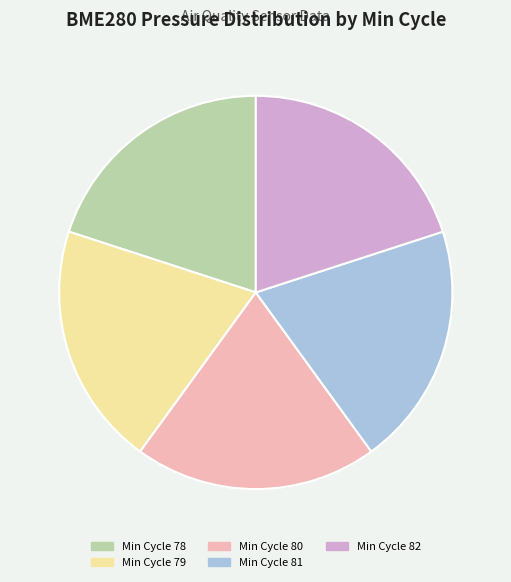

Is there any slice that represents more than half of the pie?

No